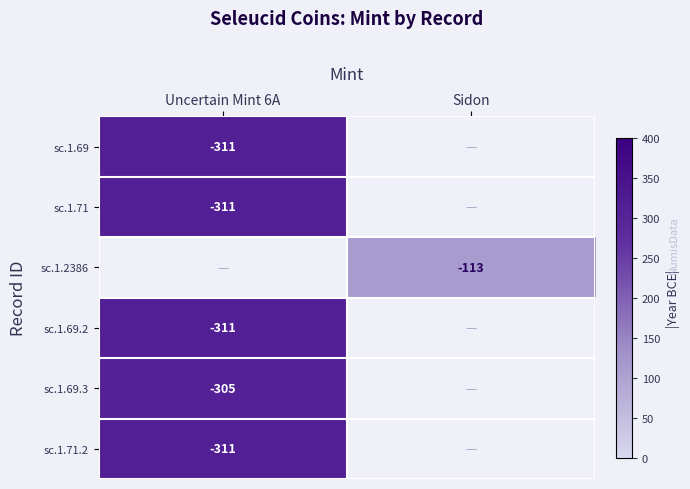

Count the number of data series in this chart.

6